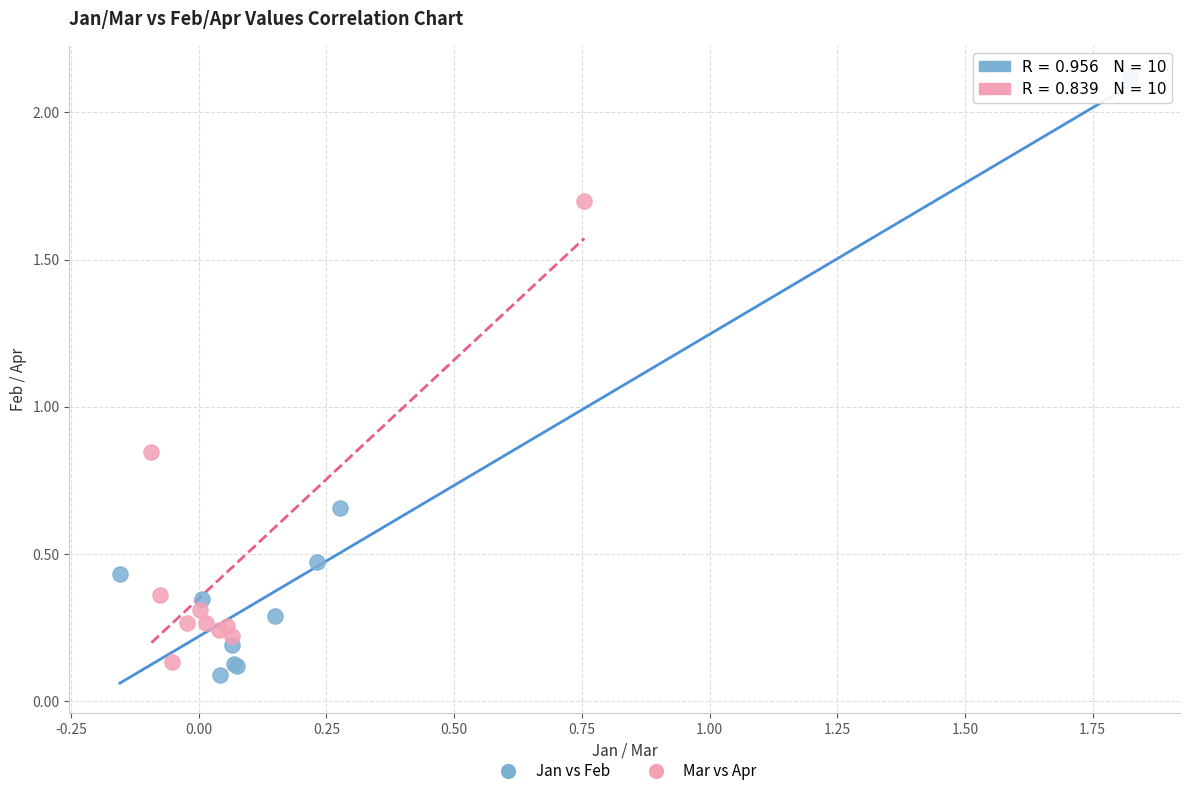

Which series has the largest Y range (max minus min)?

Jan vs Feb